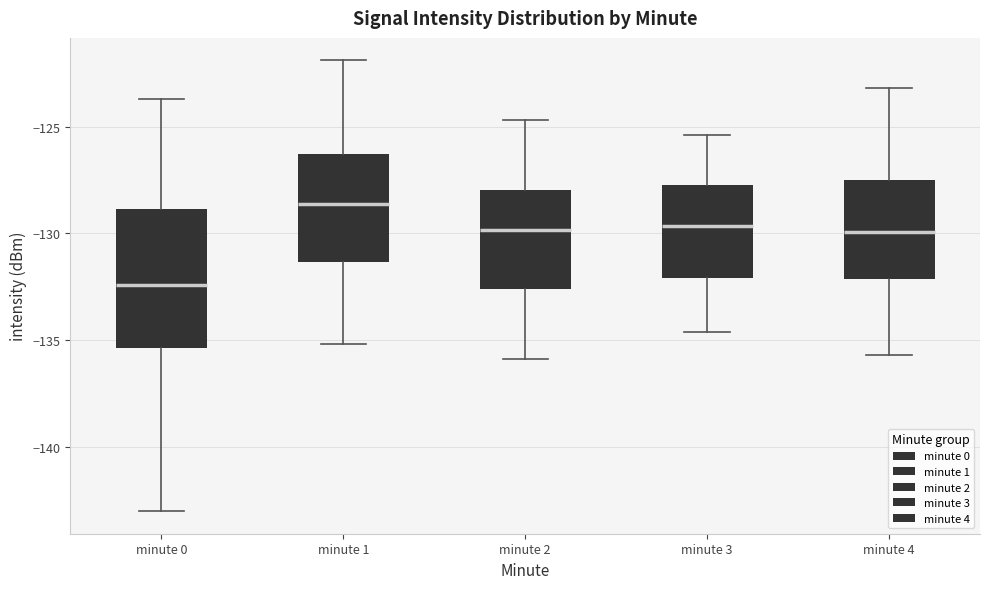

Where does the median line of the box for minute 1 sit on the y-axis? The values are not printed on the chart, so give them approximately, as read against the axis.

-128.5